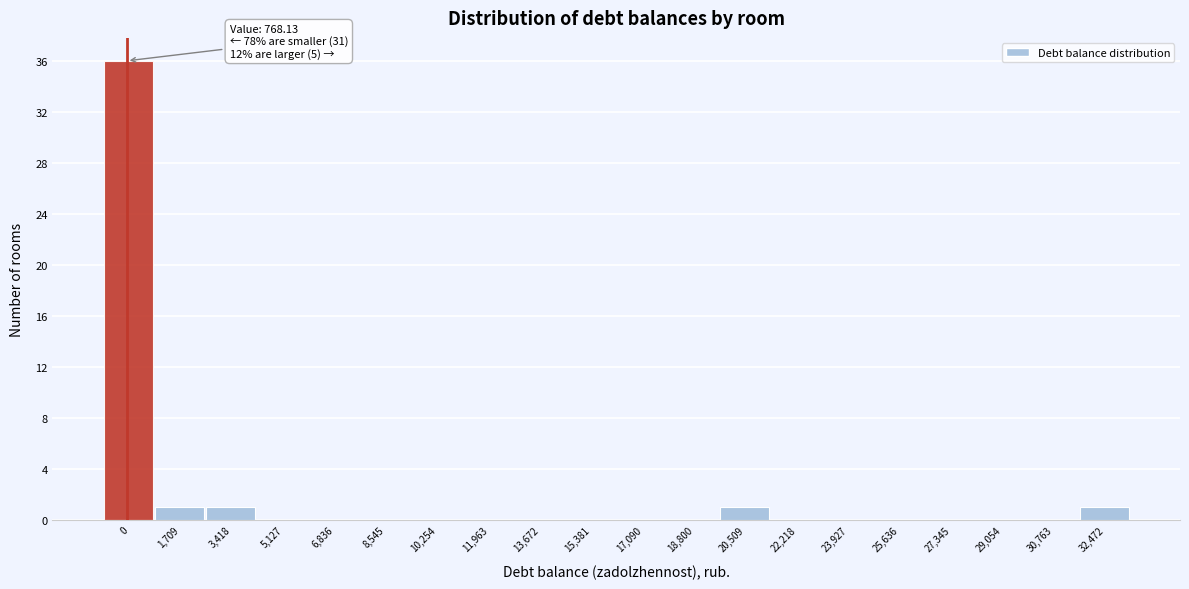

Reading right to left, list all the values displayed in this chart.

32,472=1	30,763=0	29,054=0	27,345=0	25,636=0	23,927=0	22,218=0	20,509=1	18,800=0	17,090=0	15,381=0	13,672=0	11,963=0	10,254=0	8,545=0	6,836=0	5,127=0	3,418=1	1,709=1	0=36